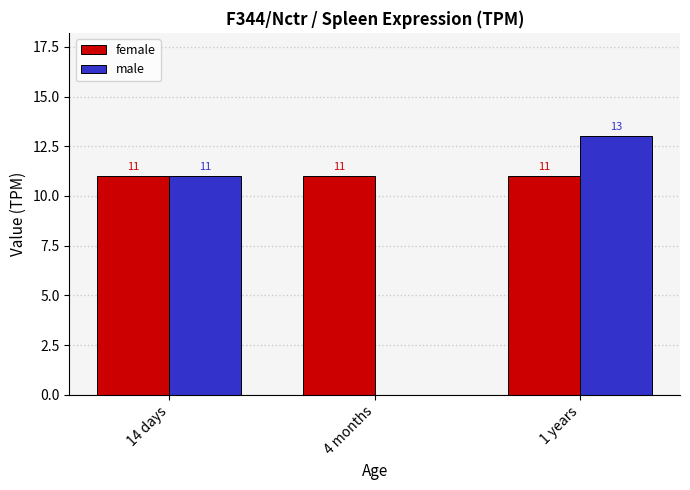

Is it true that female equals 2 at 4 months?

False